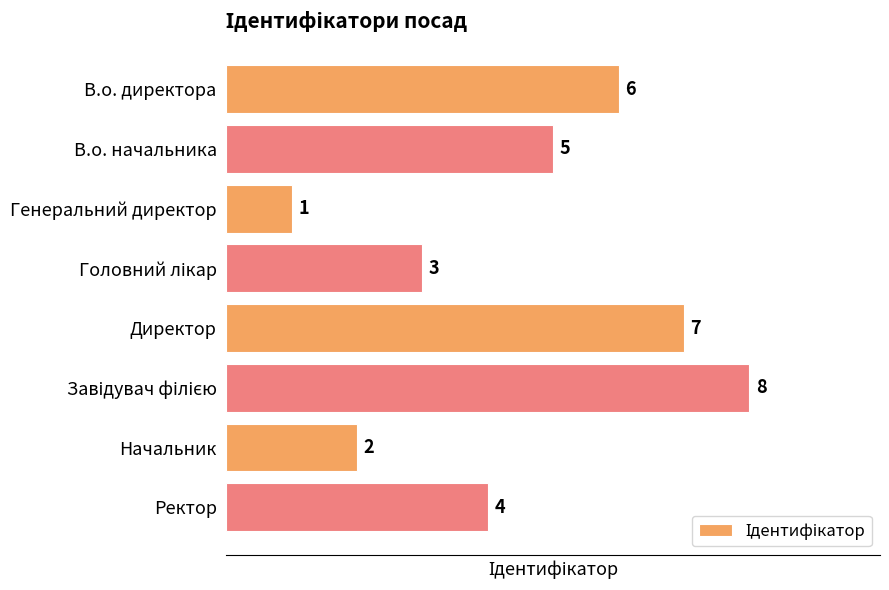

Which has a higher value, В.о. начальника or В.о. директора?

В.о. директора